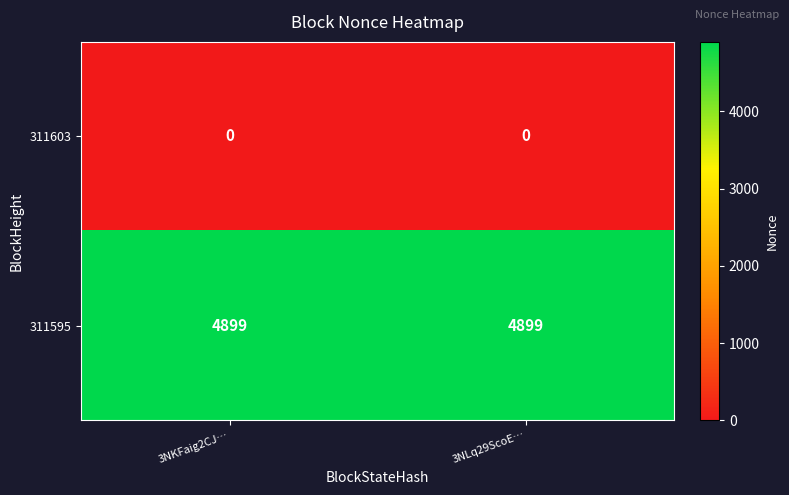

Reading left to right, what are all the values shown in this chart?

311603: 3NKFaig2CJ…=0	3NLq29ScoE…=0
311595: 3NKFaig2CJ…=4899	3NLq29ScoE…=4899